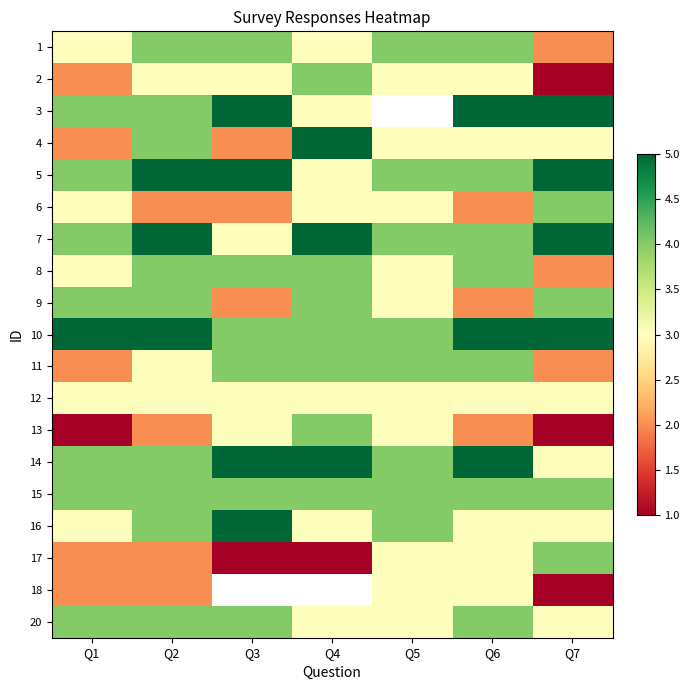

What is the sum of all 5 values?

30.0